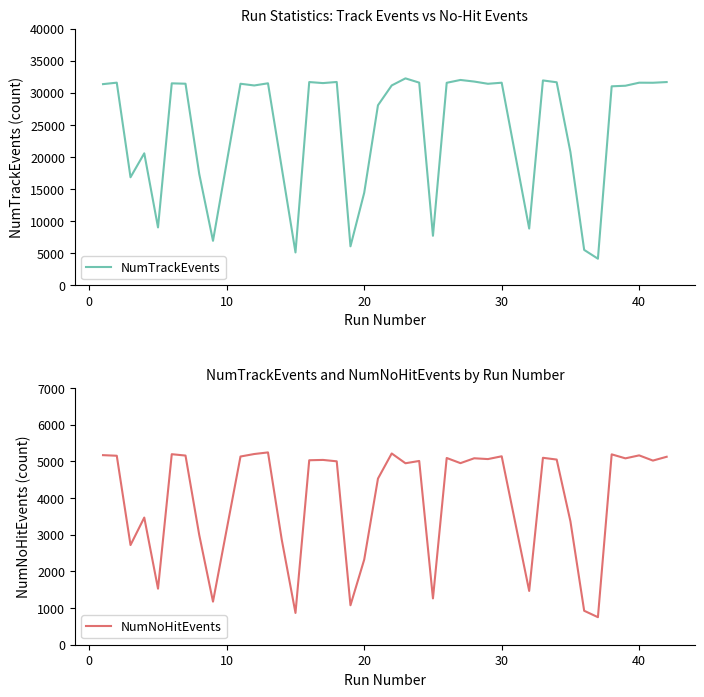

What is the highest value of the NumTrackEvents series?

32262